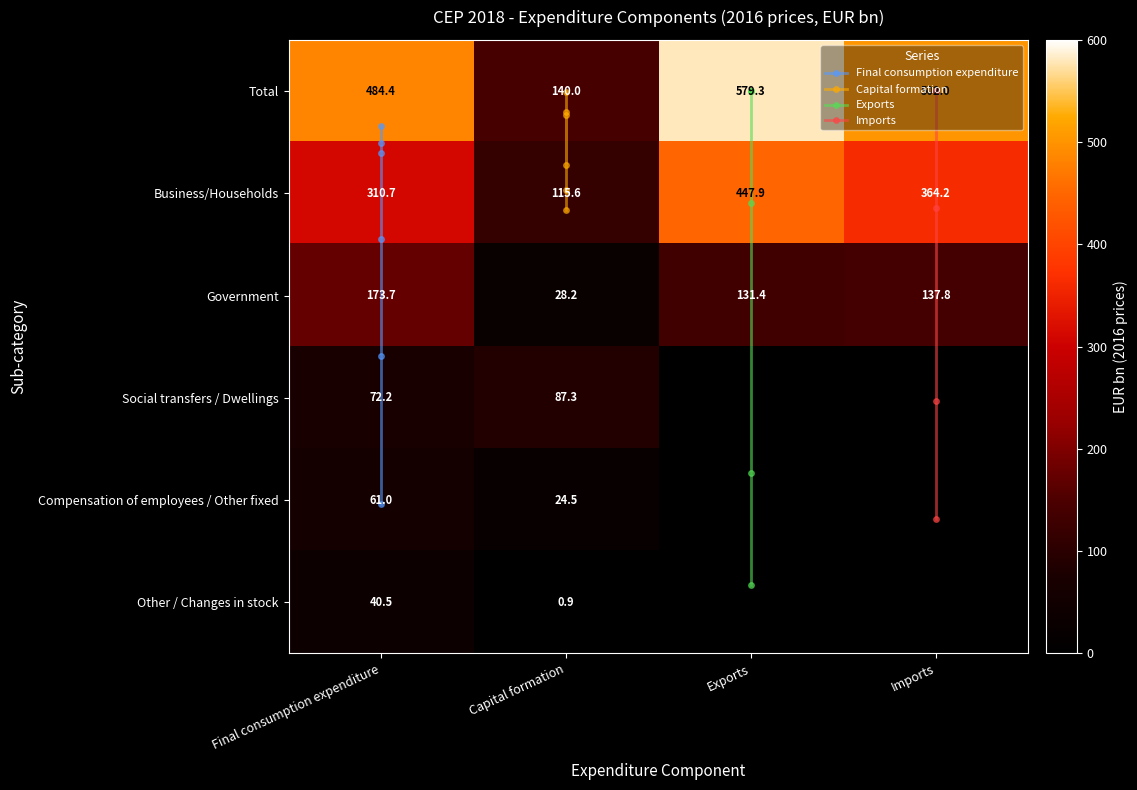

Which series has the widest spread of values?

Exports